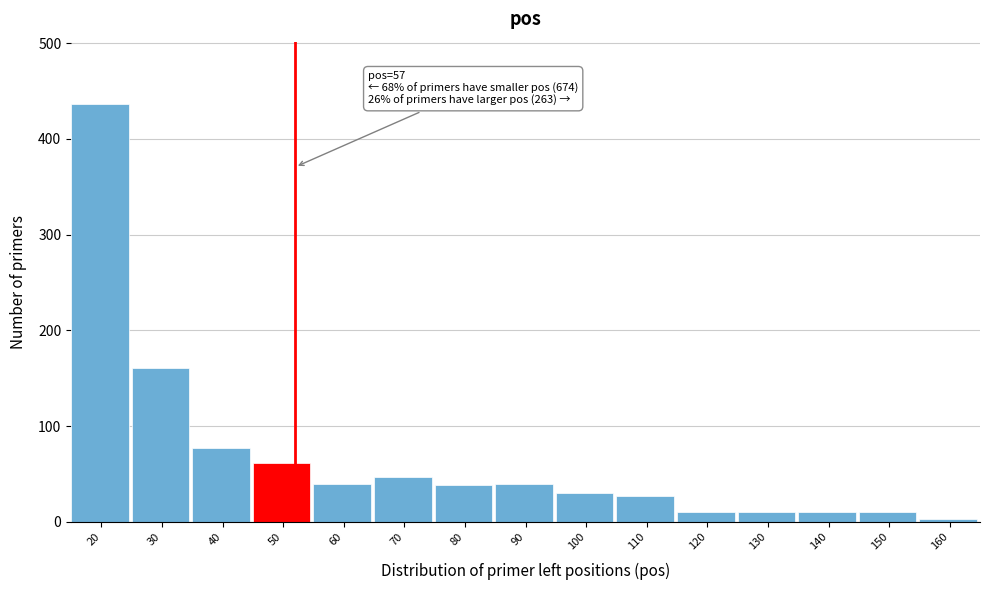

What is the maximum value shown in the chart?

436